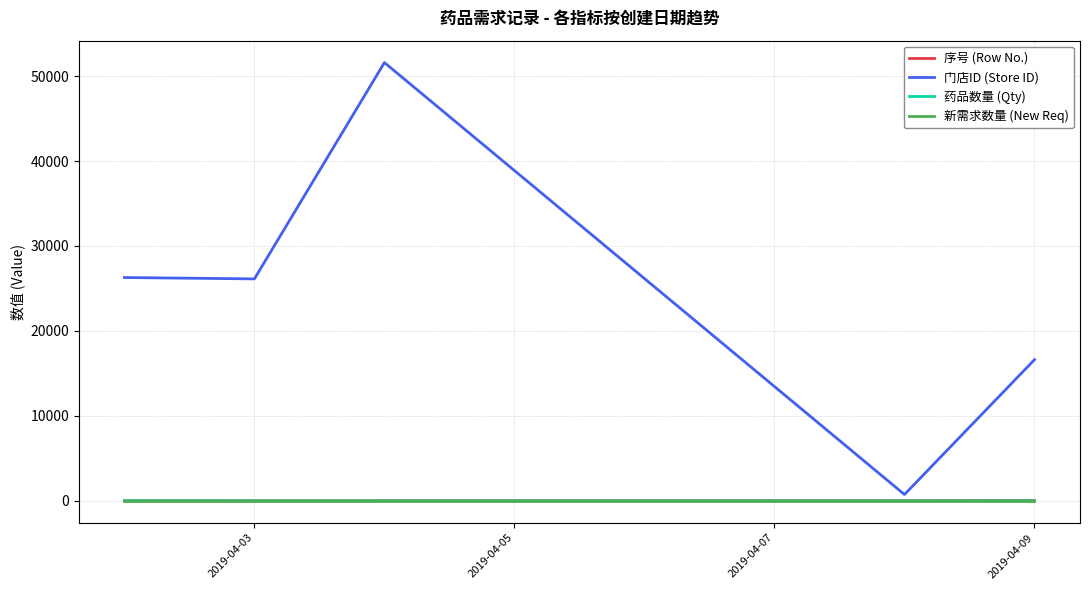

True or false: 药品数量 (Qty) and 门店ID (Store ID) intersect in this chart.

False